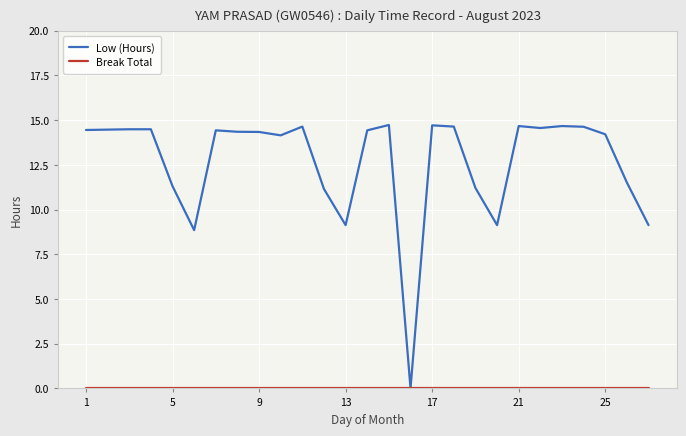

Which series has the largest range (max minus min)?

Low (Hours)